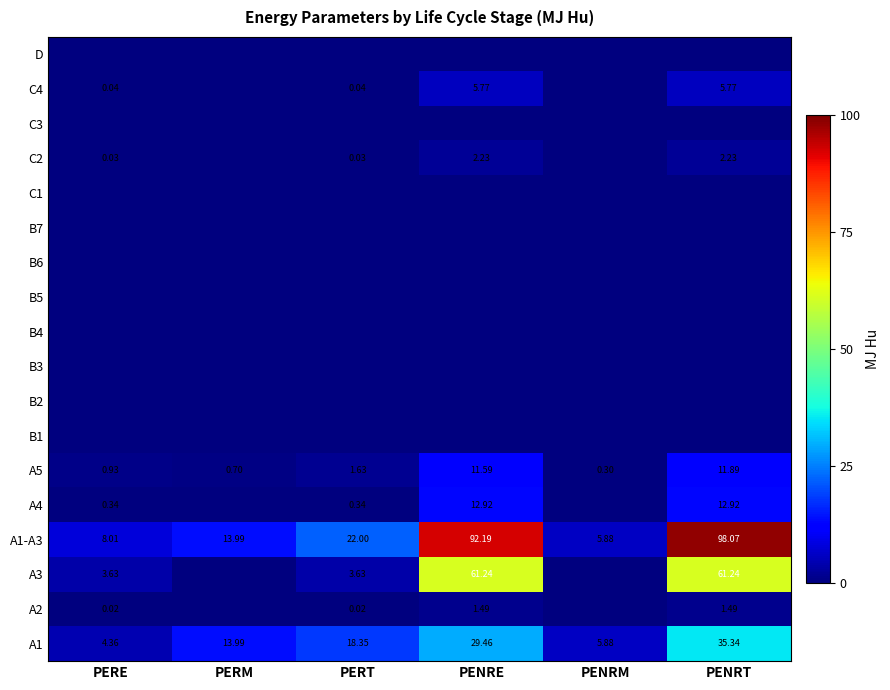

Is the value of A3 at PERE greater than the value of C2 at PENRT?

Yes